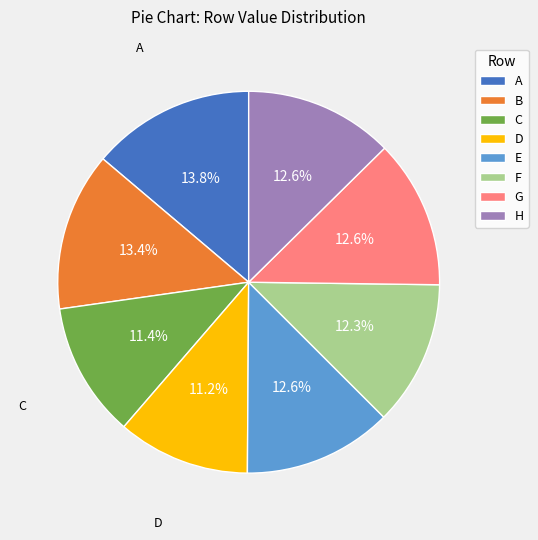

Is there a majority slice in this chart?

No